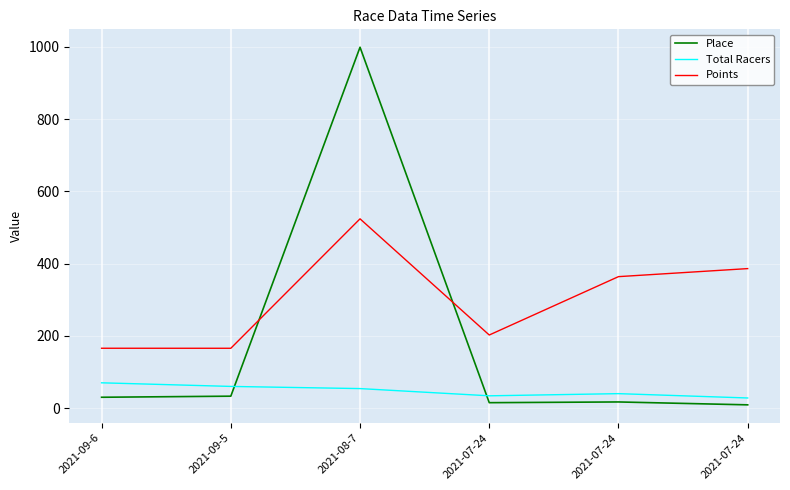

At which category does Points reach its first local peak?

2021-08-7